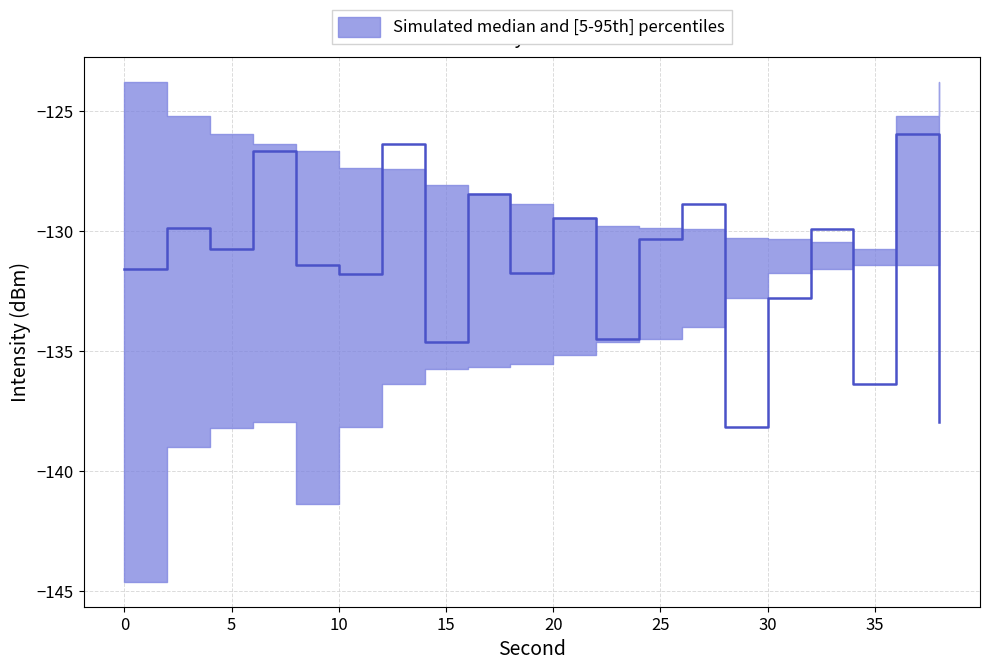

Is it true that p5 equals -136.4 at 12?

True